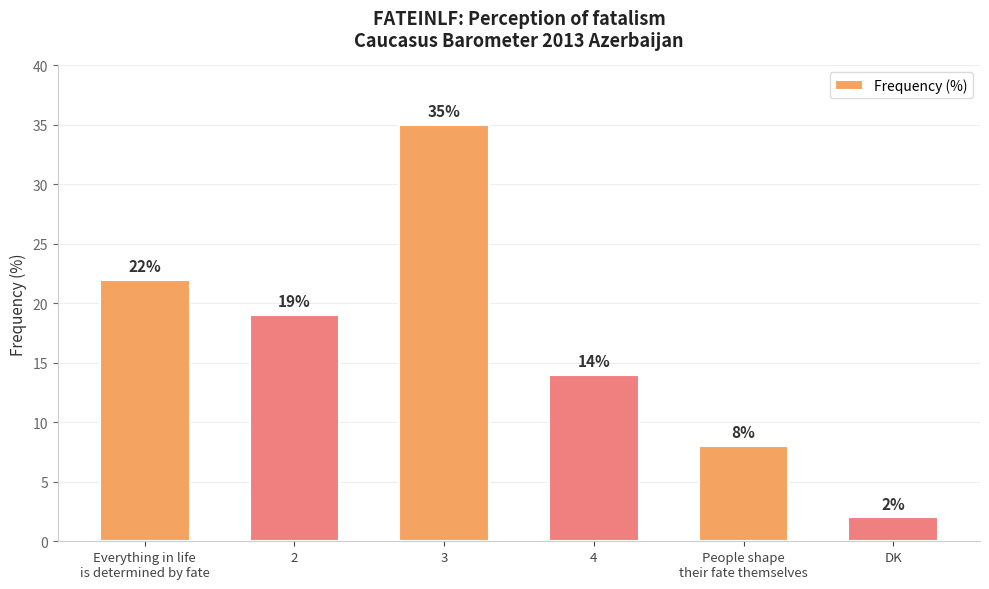

Rank the categories by value from lowest to highest.

DK, People shape
their fate themselves, 4, 2, Everything in life
is determined by fate, 3